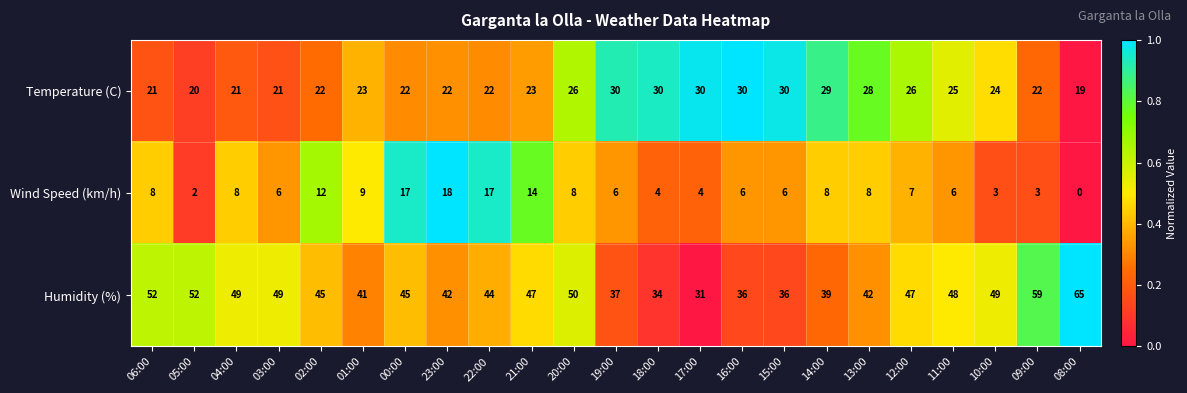

List the series in order of their peak value, lowest first.

Wind Speed (km/h), Temperature (C), Humidity (%)